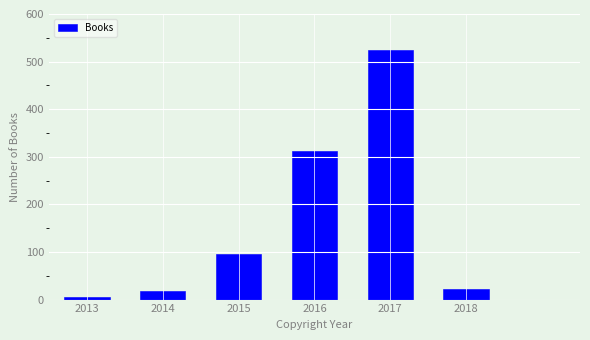

Reading left to right, list all the values displayed in this chart.

2013=5	2014=18	2015=95	2016=312	2017=524	2018=23